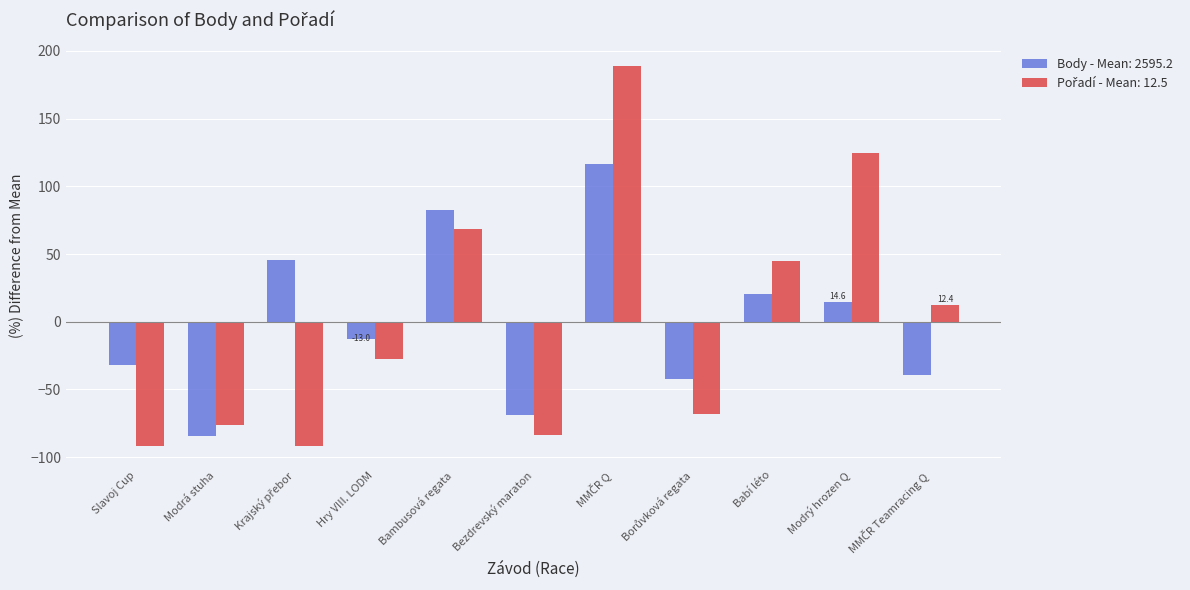

The Body - Mean: 2595.2 series shows -84.5 at Modrá stuha. True or false?

True